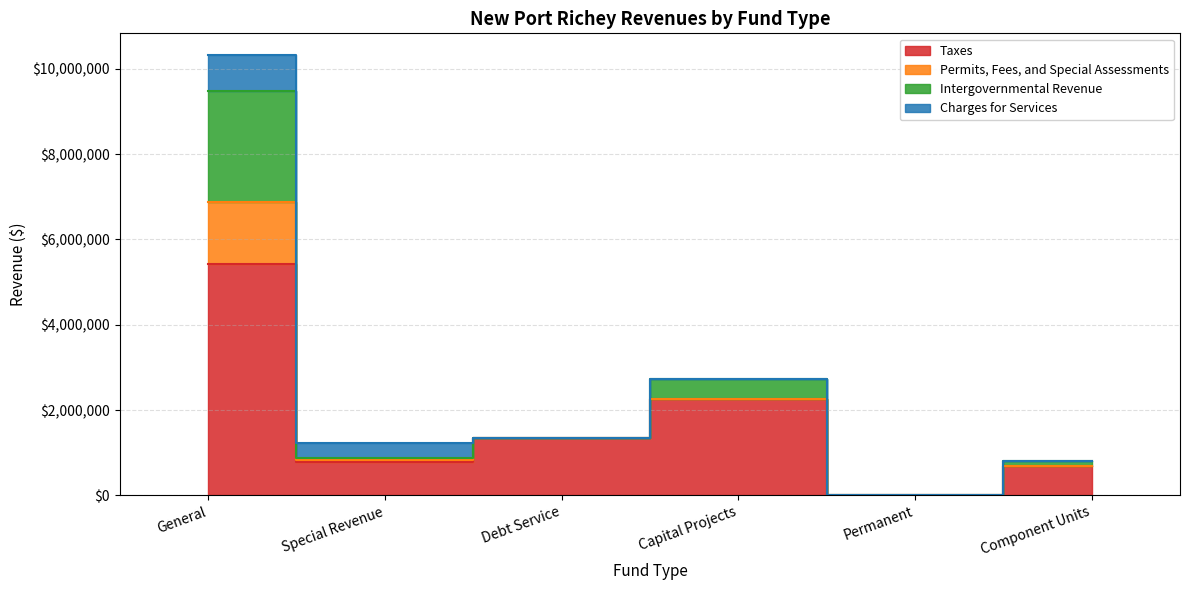

Is it true that Intergovernmental Revenue equals 0 at Permanent?

True